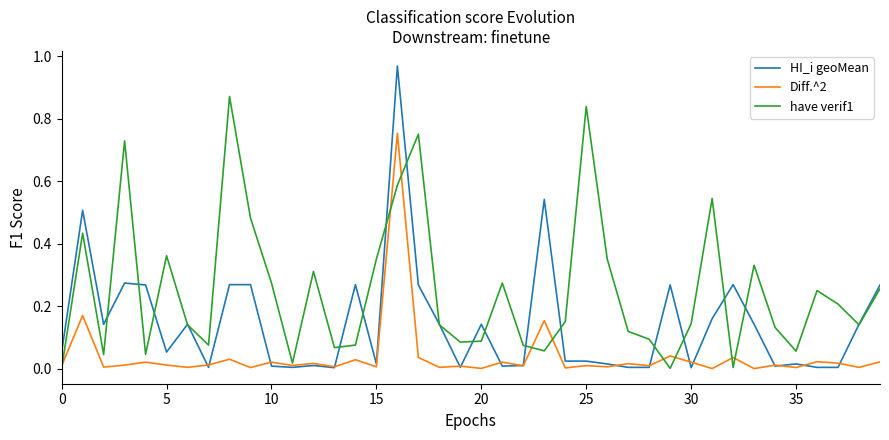

List the series in order of their peak value, lowest first.

Diff.^2, have verif1, HI_i geoMean